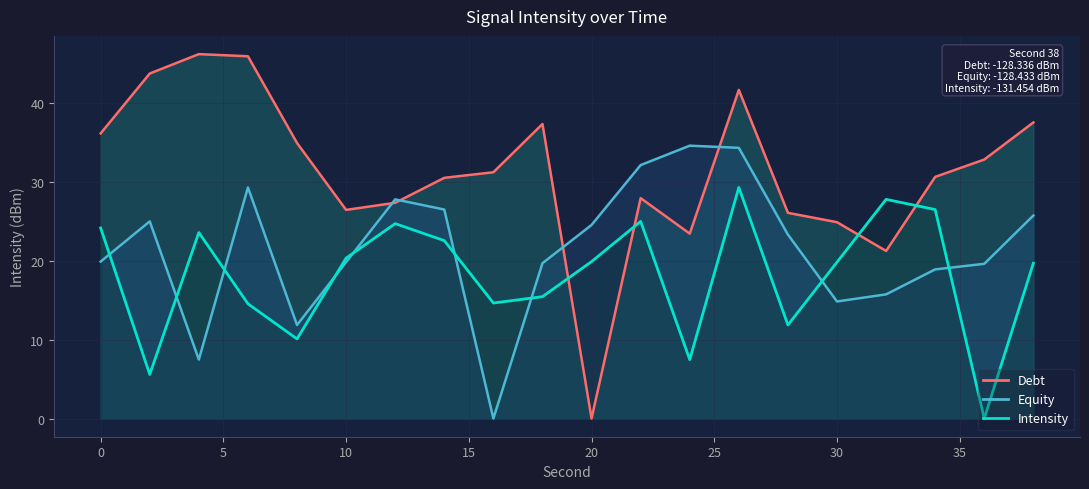

What is the difference between the second highest and second lowest values in the Intensity series?

22.2